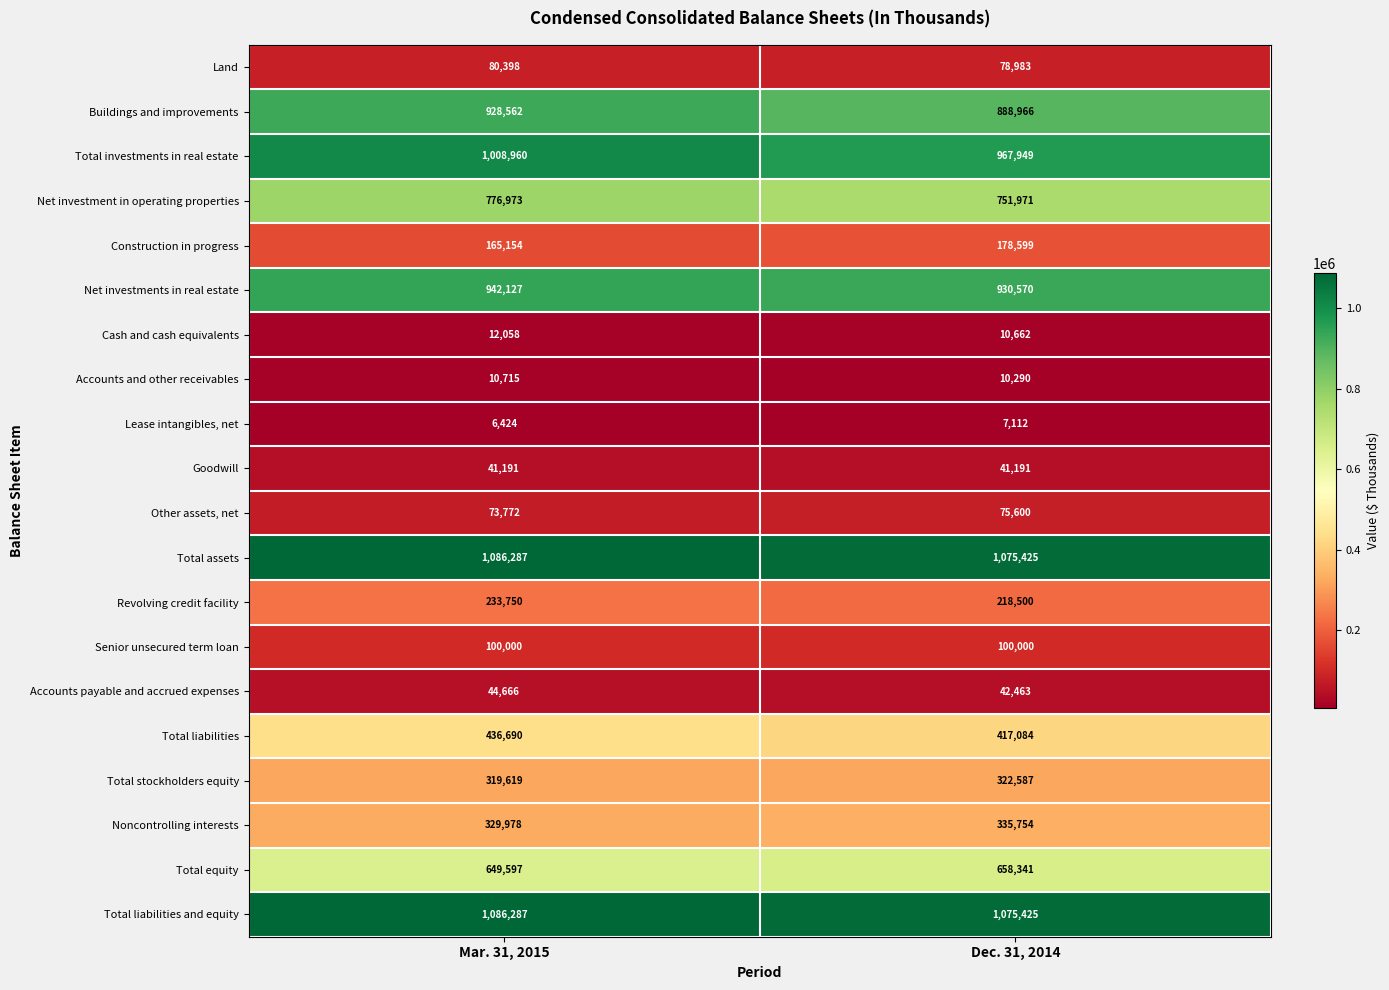

At which category is the sum across all series the highest?

Mar. 31, 2015